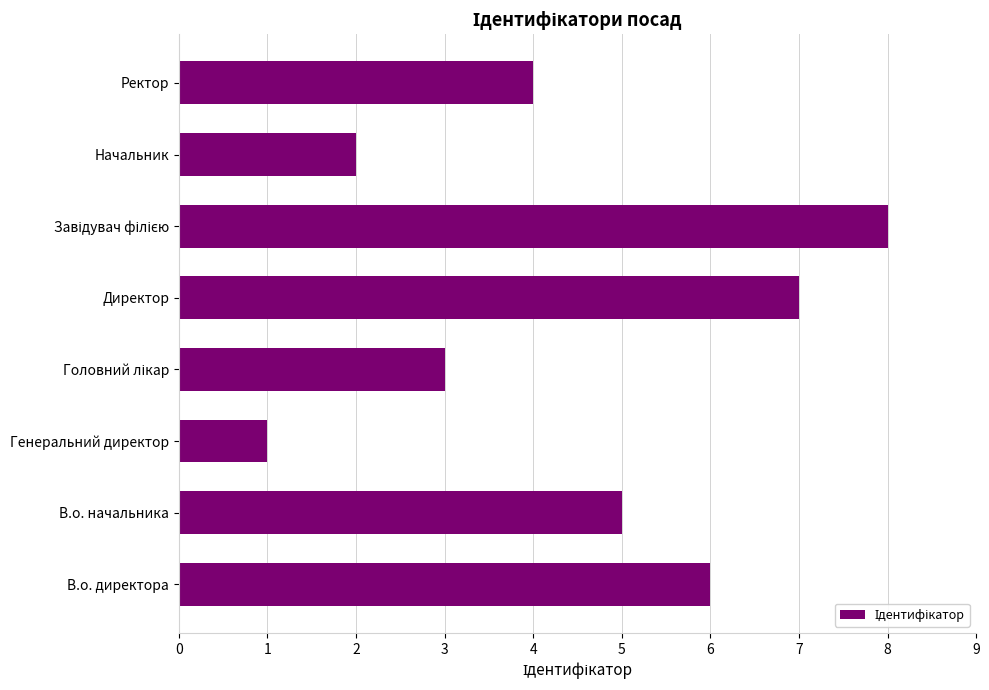

What is the greatest value displayed?

8